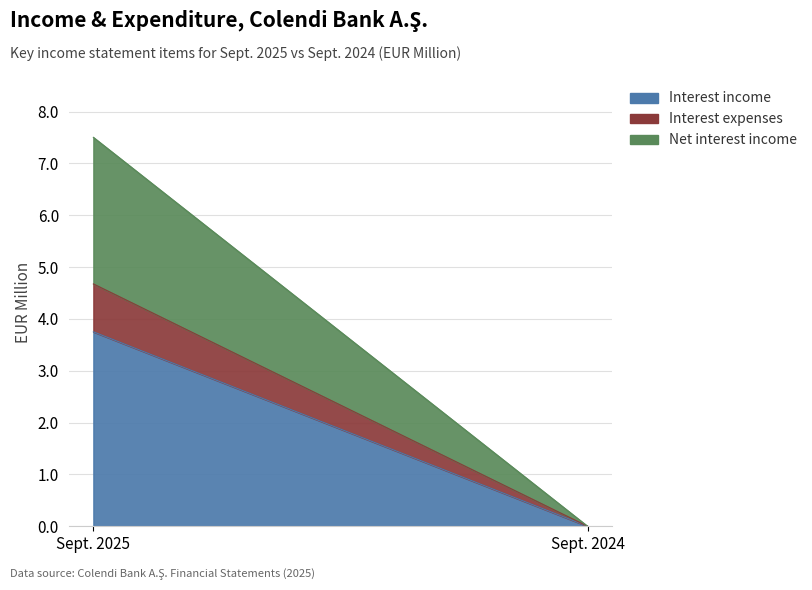

How many values in the Interest income series exceed 3?

1